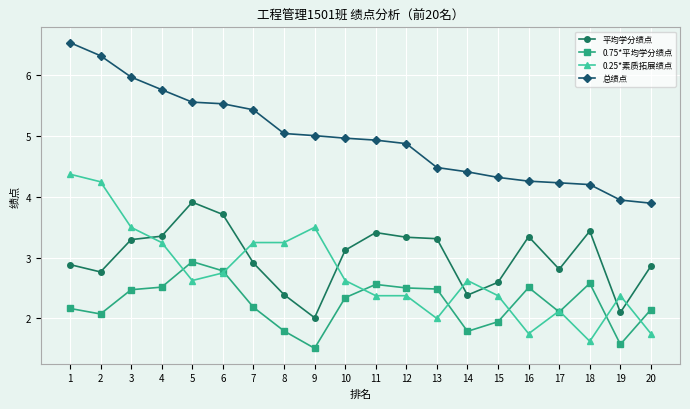

What is the minimum value shown in the chart?

1.5